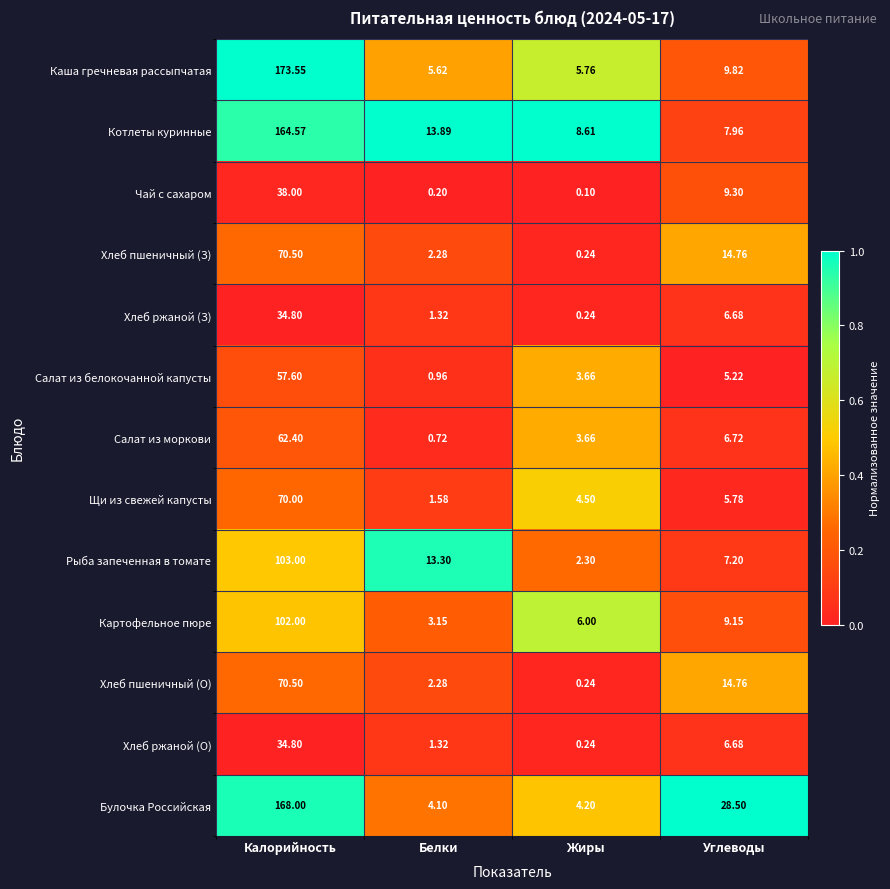

Where does the Щи из свежей капусты series first go above 5?

Калорийность